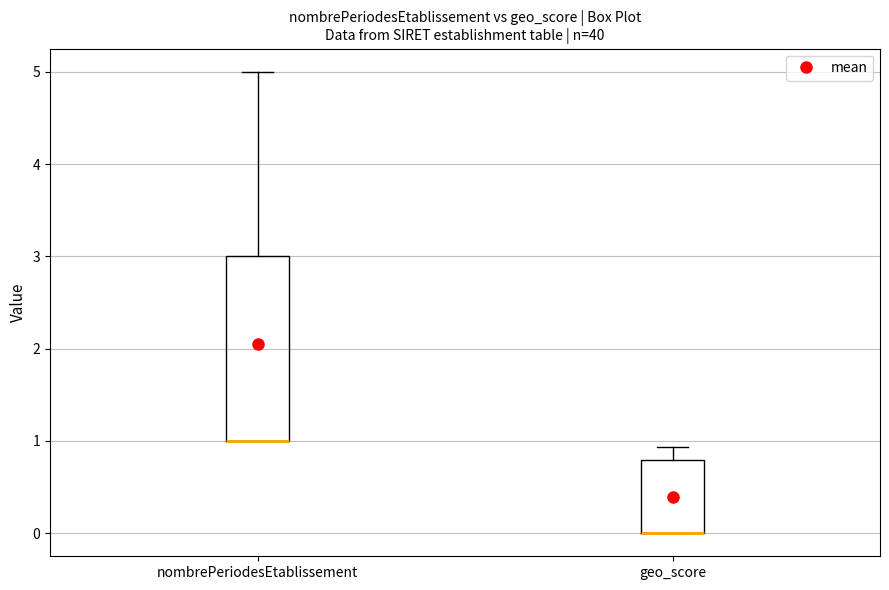

Reading left to right, transcribe this box plot: for each box, give where its median line is, the range the box spans, and where its two whiskers end, as read against the y-axis. The values are not printed on the chart, so give them approximately, as read against the axis.

nombrePeriodesEtablissement: median 1.0 (drawn on the box's lower edge), box 1.0 to 3.0, whiskers 1.0 to 5.0
geo_score: median 0.0 (drawn on the box's lower edge), box 0.0 to 0.8, whiskers 0.0 to 0.9